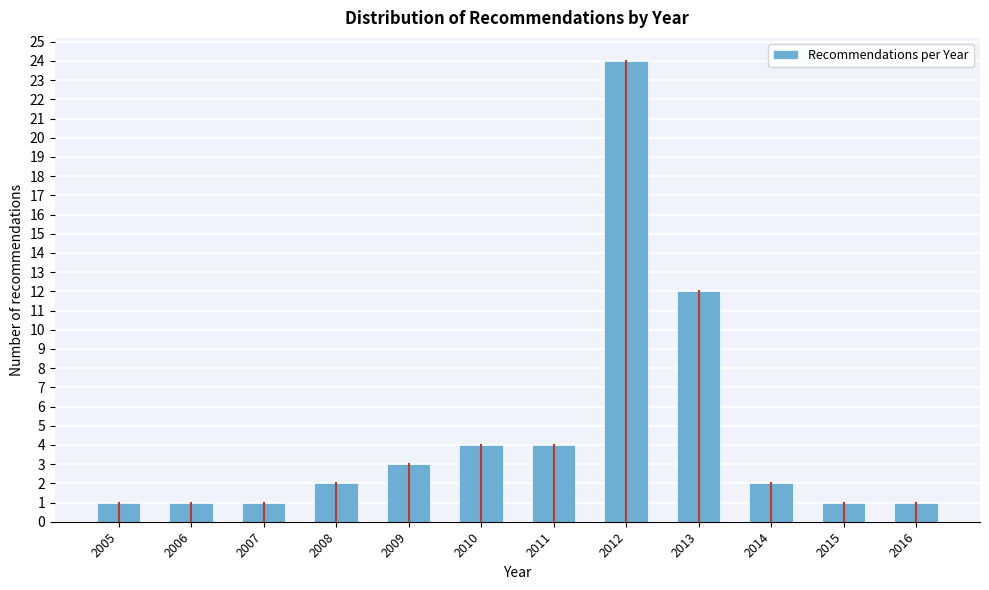

Reading left to right, list all the values displayed in this chart.

1	1	1	2	3	4	4	24	12	2	1	1